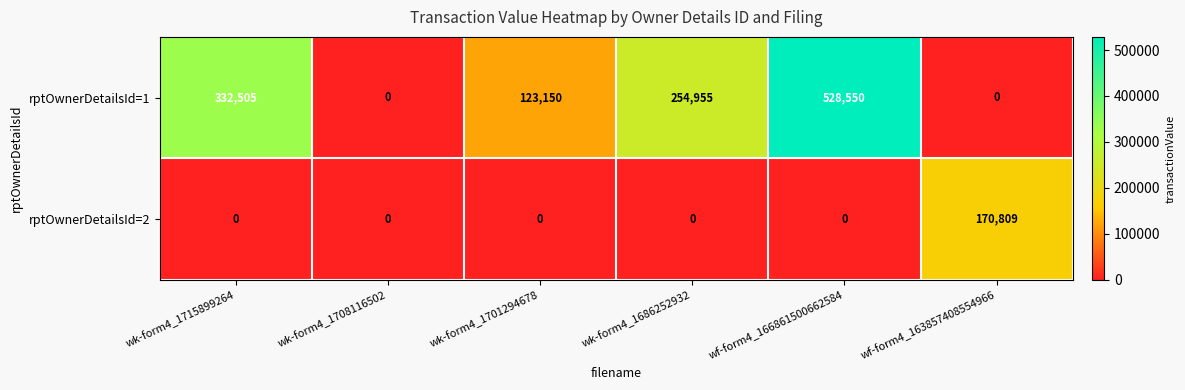

Which series has the largest total across all categories?

rptOwnerDetailsId=1